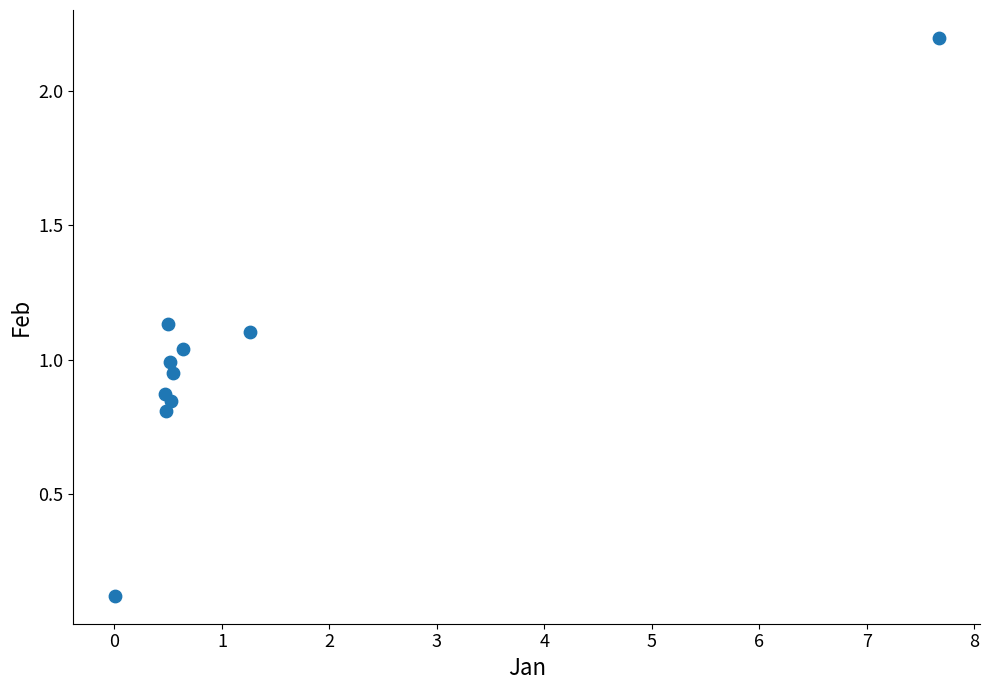

What is the range of Y values (max minus min)?

2.1